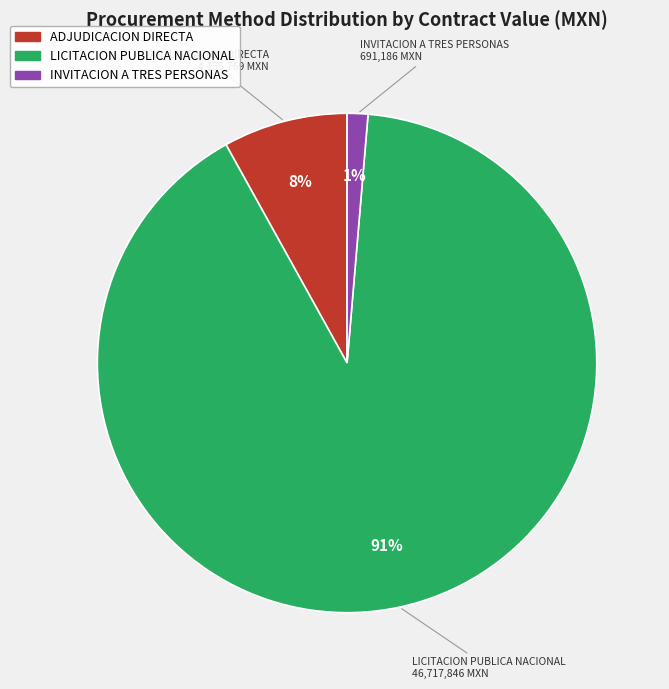

Does any single category account for the majority?

Yes